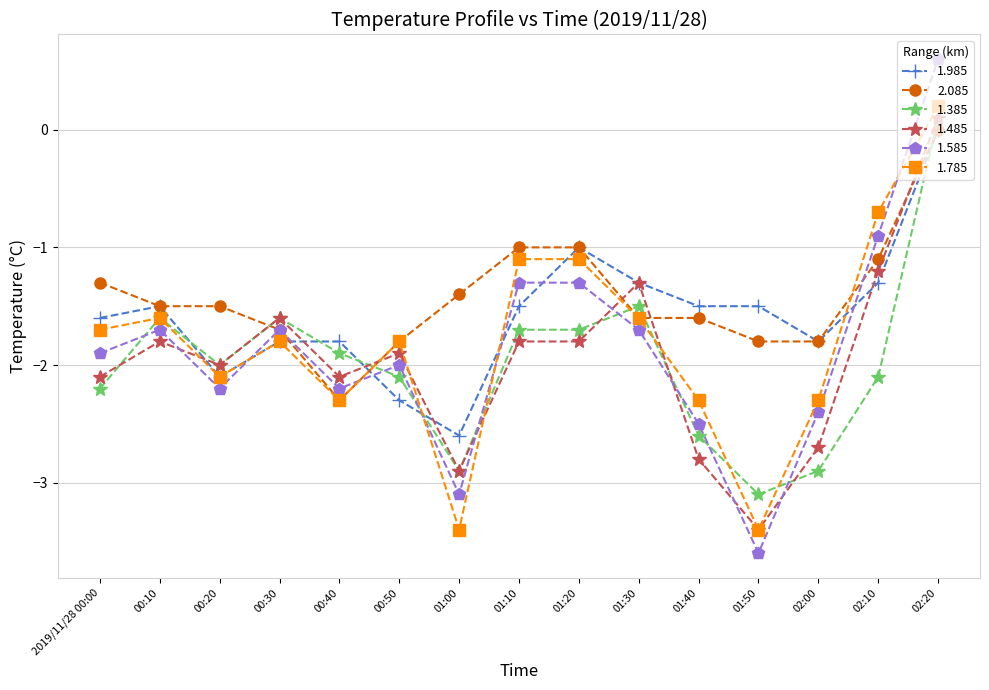

The value of 1.985 at 01:40 is -2.6. True or false?

False